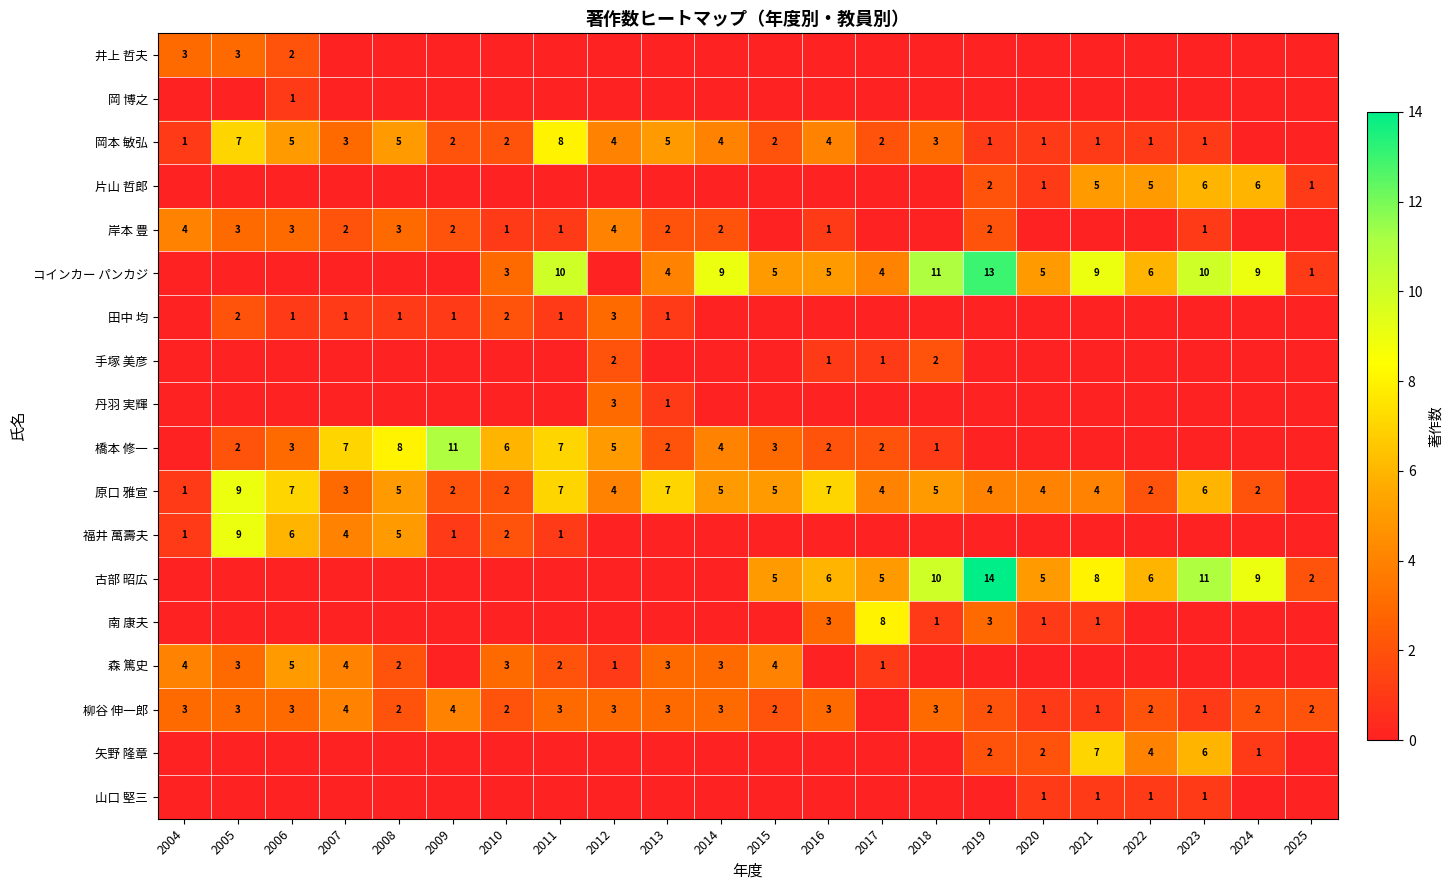

True or false: 橋本 修一 has a value of 3 at 2013.

False